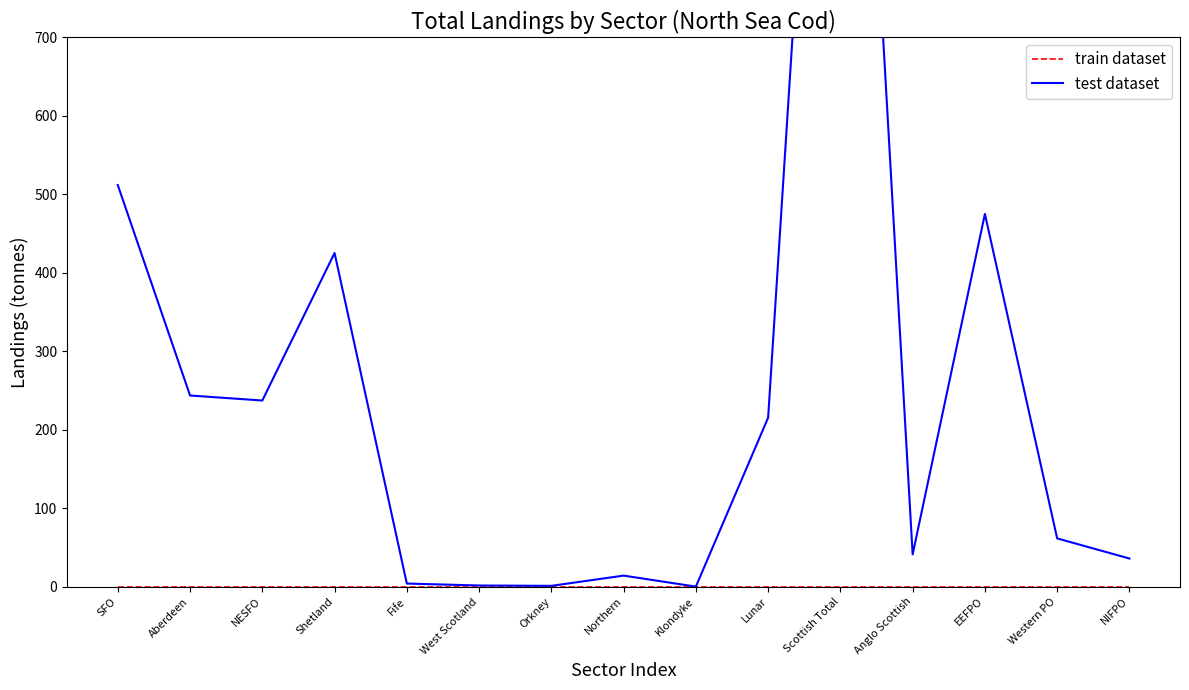

Reading right to left, list all the values displayed in this chart.

train dataset: 0.0	0.0	0.0	0.0	0.0	0.0	0.0	0.0	0.0	0.0	0.0	0.0	0.0	0.0	0.0
test dataset: 35.8	61.4	475.0	41.1	1653.5	215.3	0.0	14.0	1.0	1.4	3.9	425.2	237.2	243.6	511.8